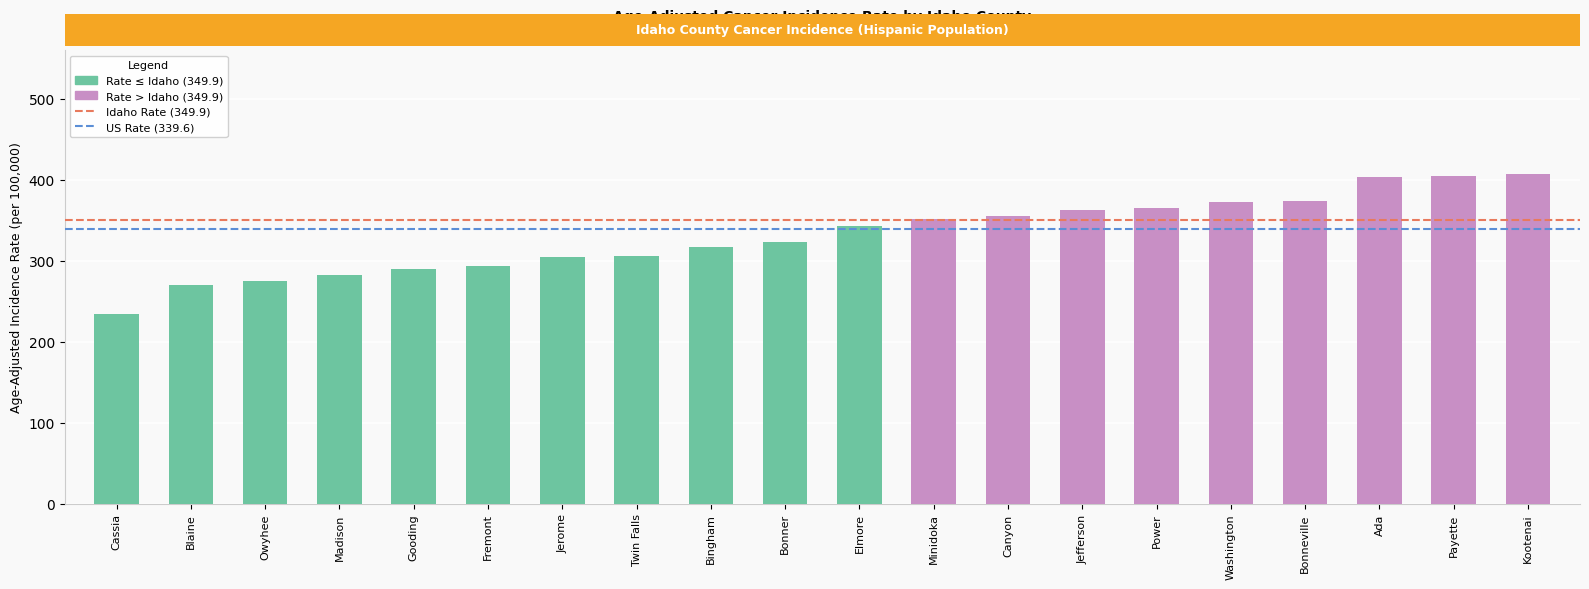

What is the sum of the values at Kootenai and Jerome?

710.5